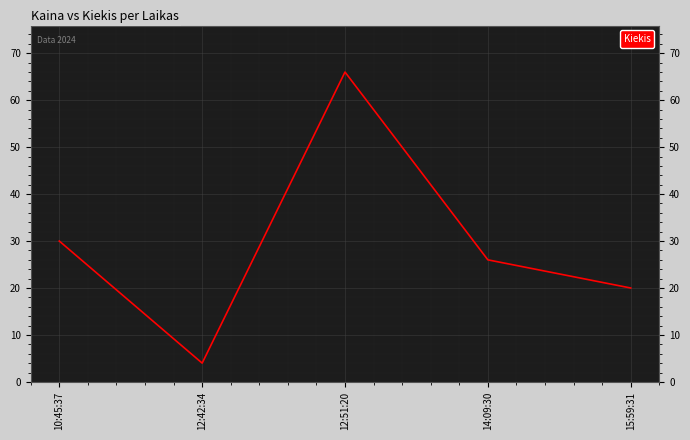

At which category does the chart reach its peak across all series?

12:51:20